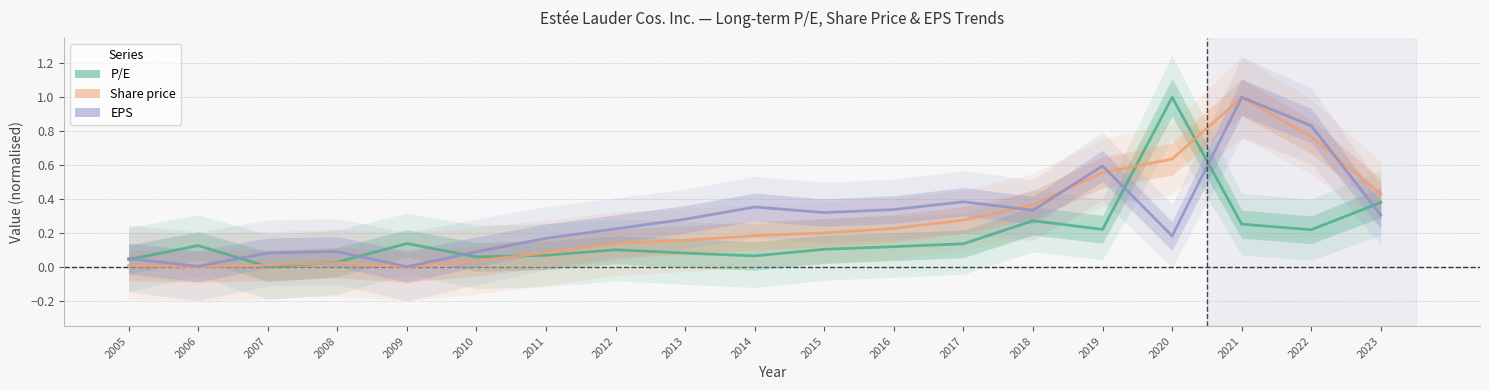

Rank the series at 2009 from lowest to highest value.

EPS, Share price, P/E